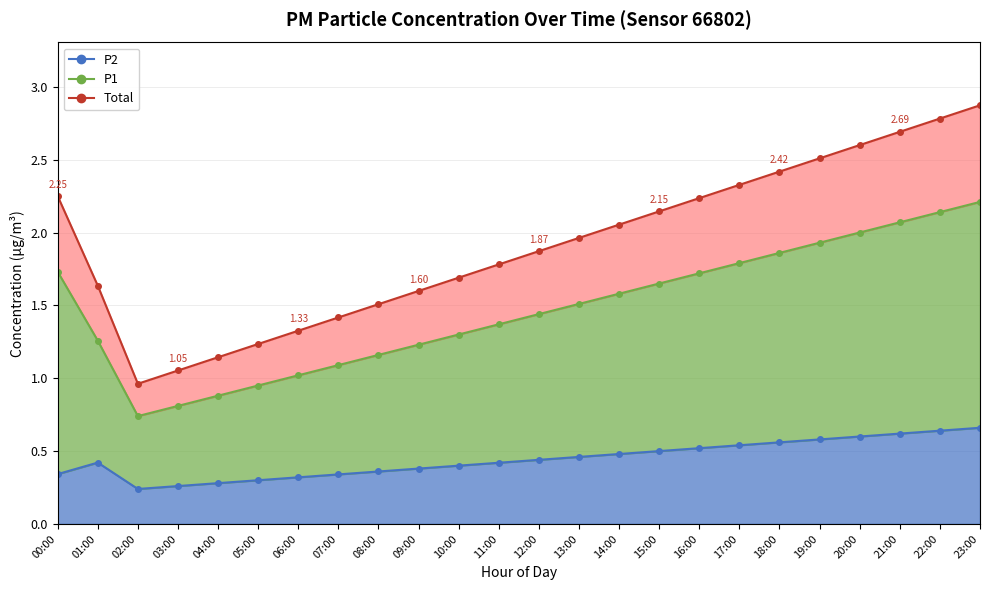

Is the value of P2 at 02:00 greater than the value of P1+P2 at 00:00?

No